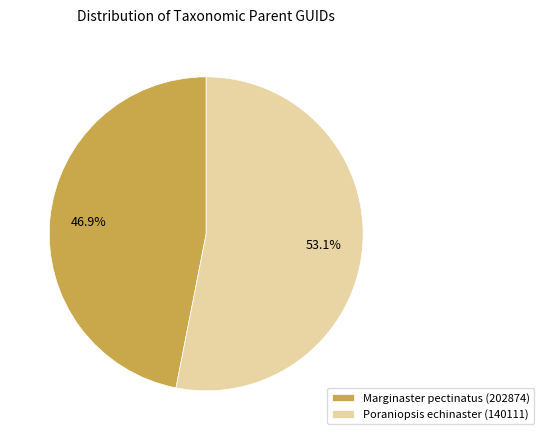

To the nearest percent, what is the difference between the Marginaster pectinatus (202874) and Poraniopsis echinaster (140111) slice percentages?

6%